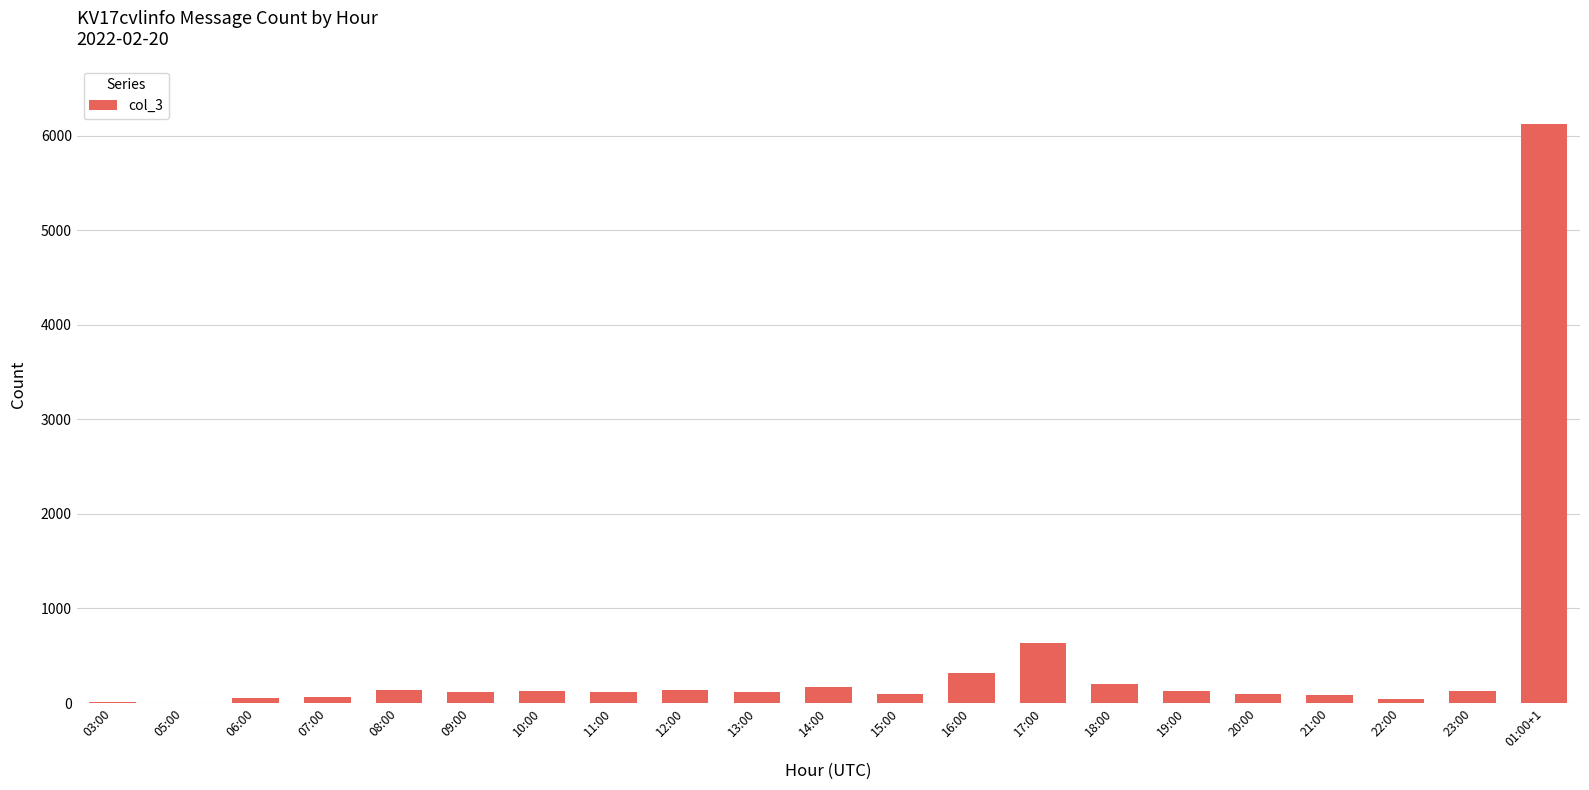

At which category does the chart reach its peak across all series?

01:00+1